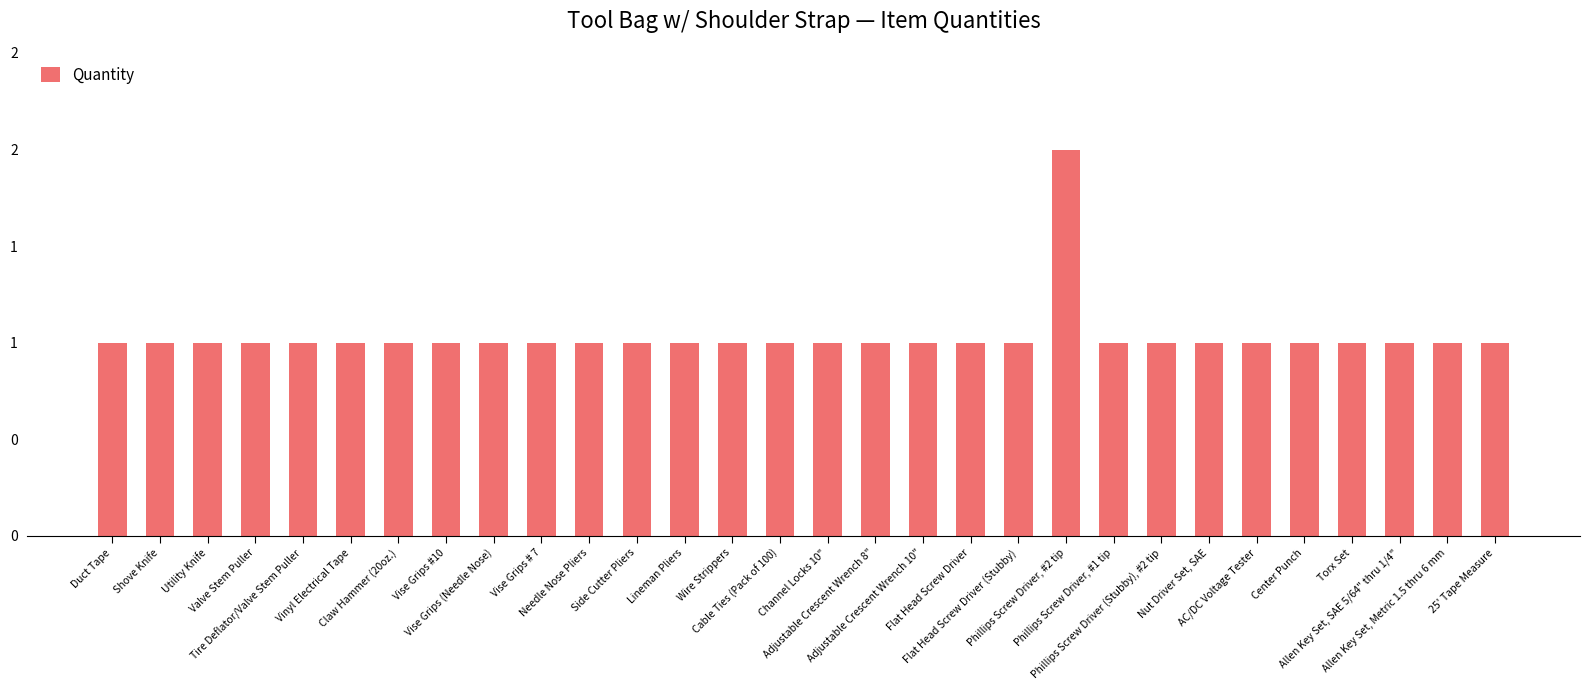

Reading left to right, what are all the values shown in this chart?

Duct Tape=1	Shove Knife=1	Utility Knife=1	Valve Stem Puller=1	Tire Deflator/Valve Stem Puller=1	Vinyl Electrical Tape=1	Claw Hammer (20oz.)=1	Vise Grips #10=1	Vise Grips (Needle Nose)=1	Vise Grips # 7=1	Needle Nose Pliers=1	Side Cutter Pliers=1	Lineman Pliers=1	Wire Strippers=1	Cable Ties (Pack of 100)=1	Channel Locks 10"=1	Adjustable Crescent Wrench 8"=1	Adjustable Crescent Wrench 10"=1	Flat Head Screw Driver=1	Flat Head Screw Driver (Stubby)=1	Phillips Screw Driver, #2 tip=2	Phillips Screw Driver, #1 tip=1	Phillips Screw Driver (Stubby), #2 tip=1	Nut Driver Set, SAE=1	AC/DC Voltage Tester=1	Center Punch=1	Torx Set=1	Allen Key Set, SAE 5/64" thru 1/4"=1	Allen Key Set, Metric 1.5 thru 6 mm=1	25' Tape Measure=1